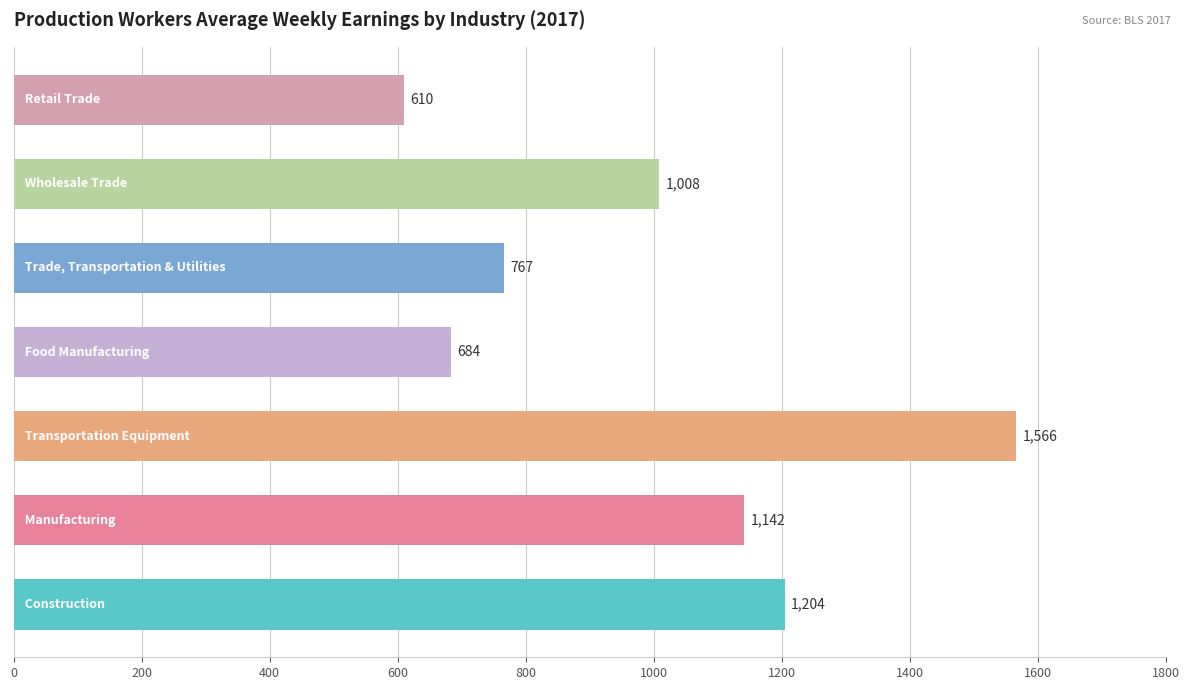

Are the bars grouped side by side (vs. stacked)?

No